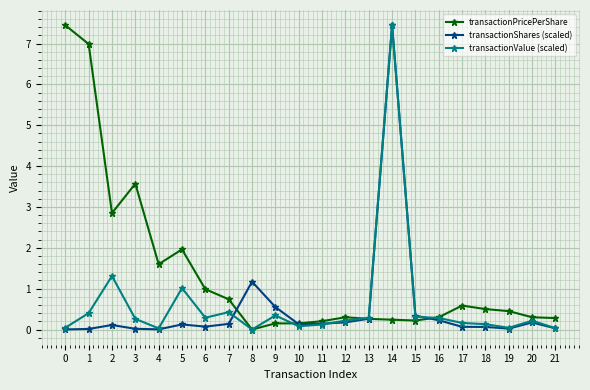

What are all the series names shown in the legend?

transactionPricePerShare, transactionShares (scaled), transactionValue (scaled)